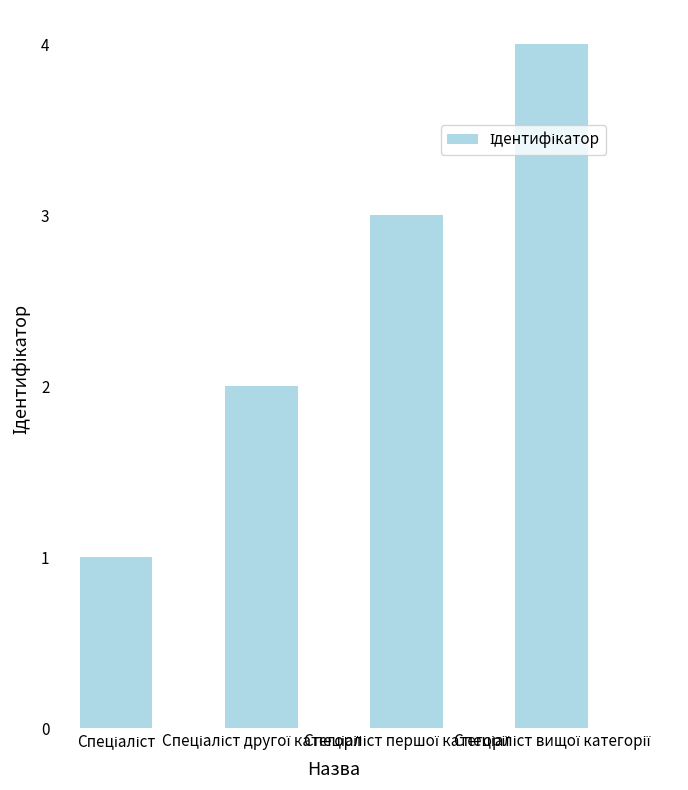

What is the sum of all values?

10